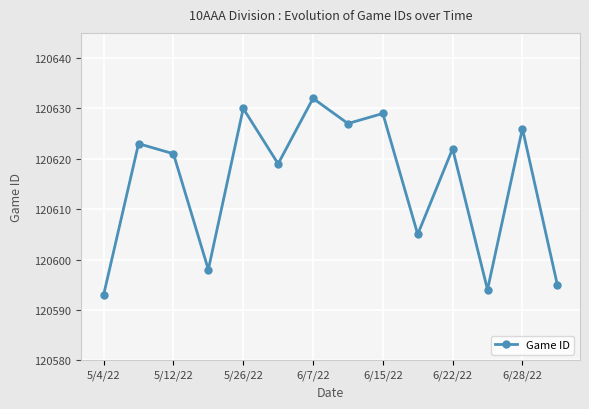

How many interior local peaks (higher than both neighbors) does the data have?

6